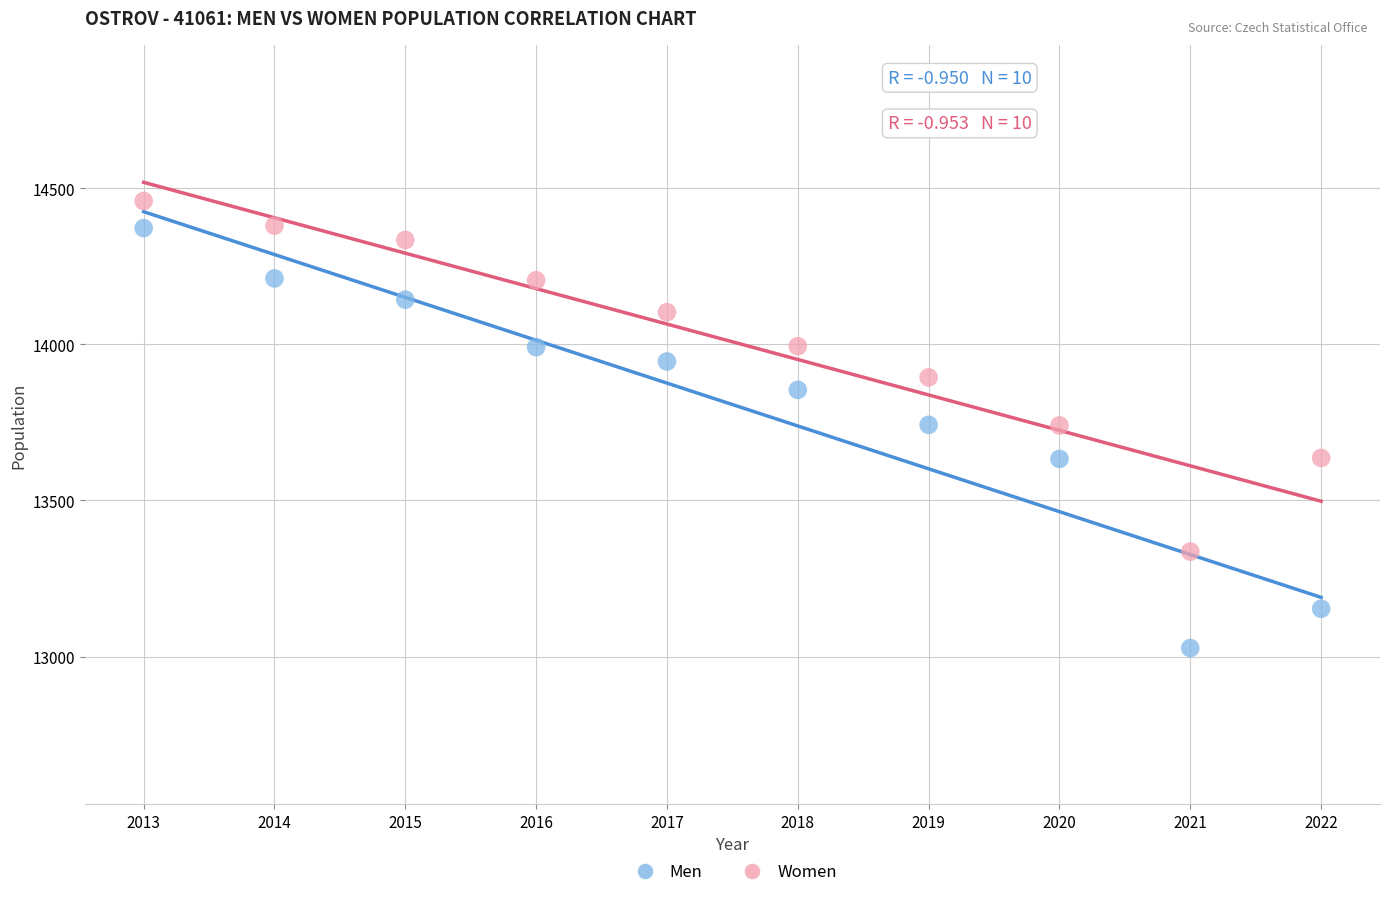

What is the X range (max minus min) for the scatter plot?

9